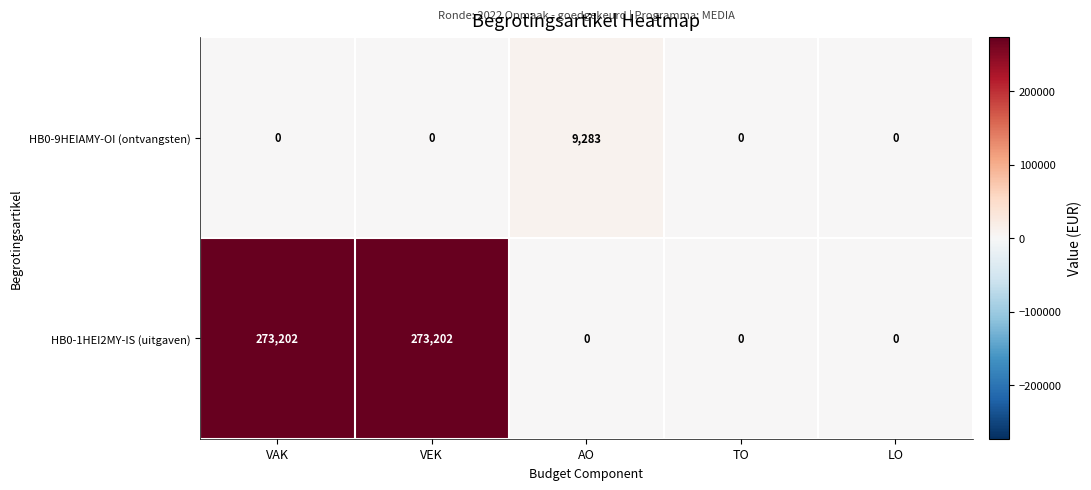

At which label does HB0-9HEIAMY-OI (ontvangsten) reach its peak?

AO